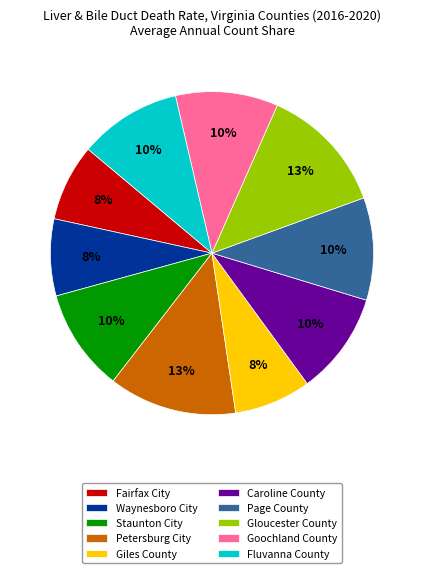

Which has a higher value, Fairfax City or Page County?

Page County